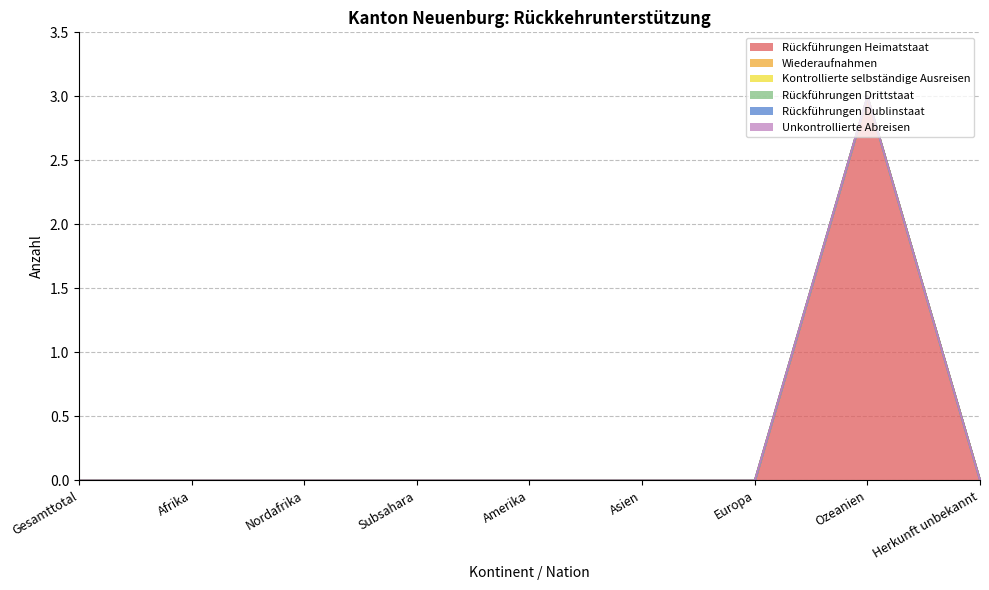

Rank the series by their maximum value, from highest to lowest.

Rückführungen Heimatstaat, Wiederaufnahmen, Kontrollierte selbständige Ausreisen, Rückführungen Drittstaat, Rückführungen Dublinstaat, Unkontrollierte Abreisen